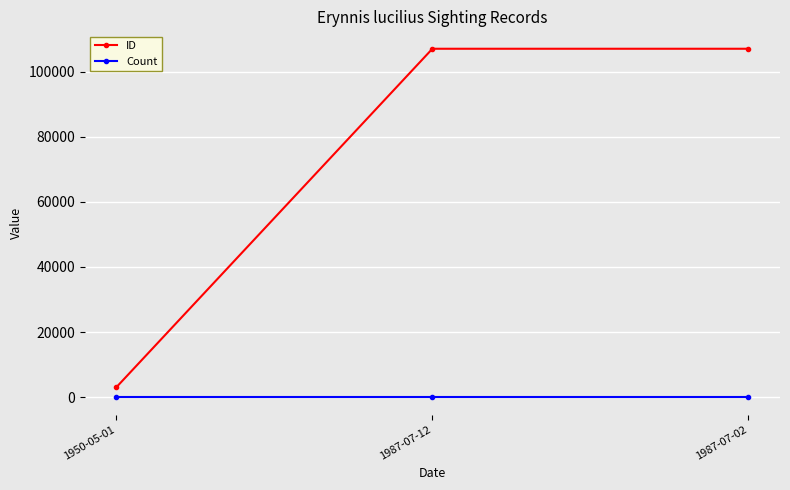

The value of Count at 1987-07-02 is 1. True or false?

True